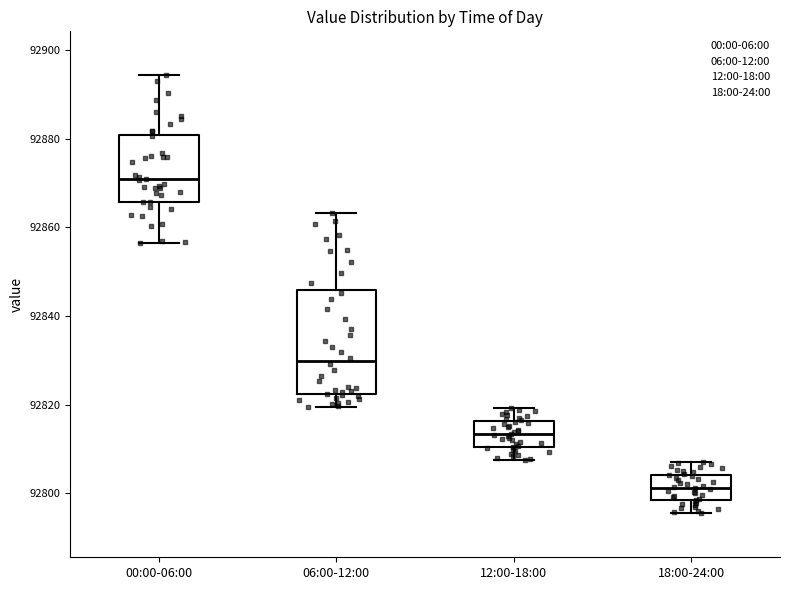

Comparing the boxes themselves (not the whiskers), which one is the tallest?

06:00-12:00